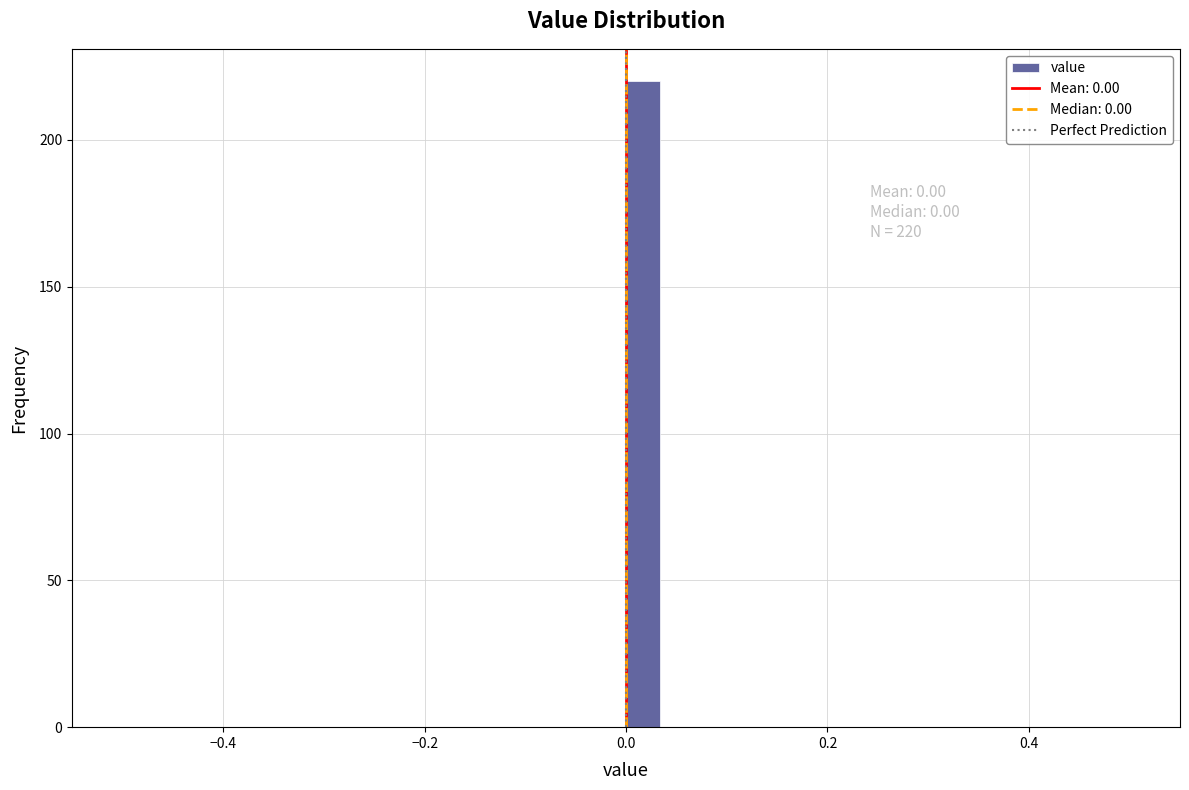

Read against the x-axis, roughly where is the centre of the tallest bar?

0.02